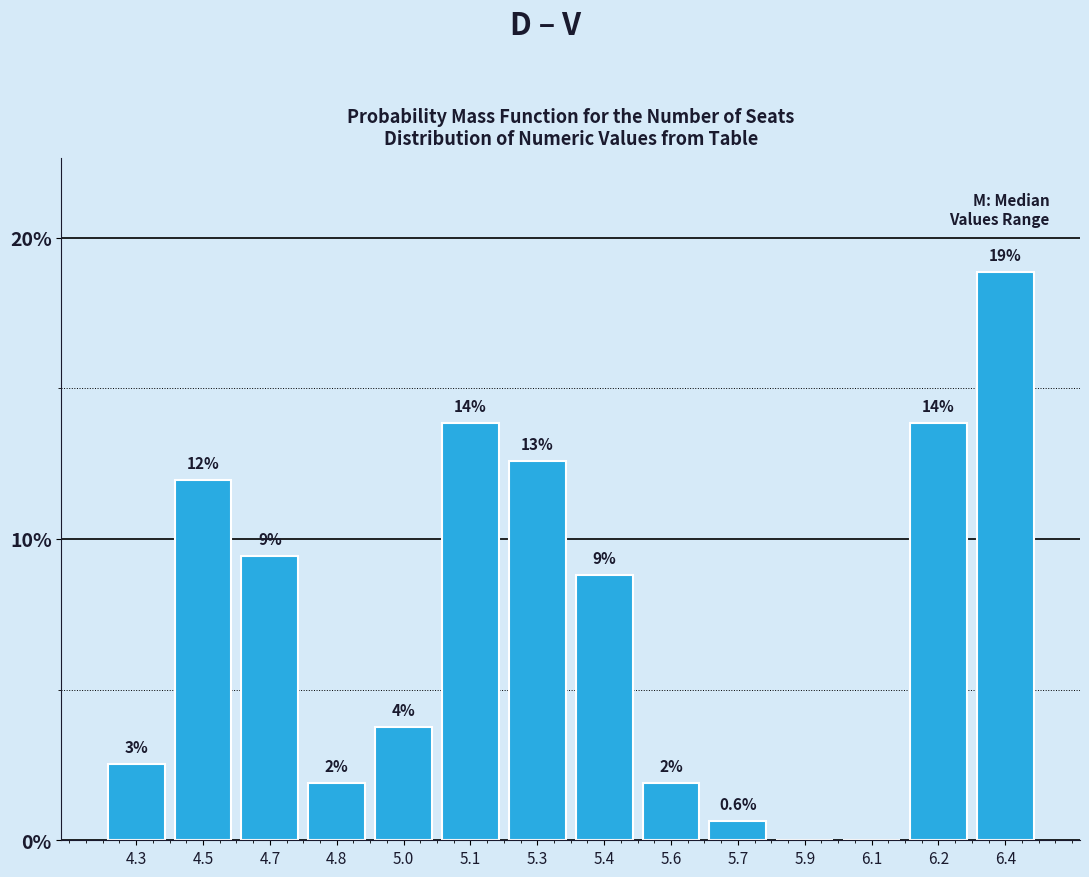

Are the bars horizontal?

No